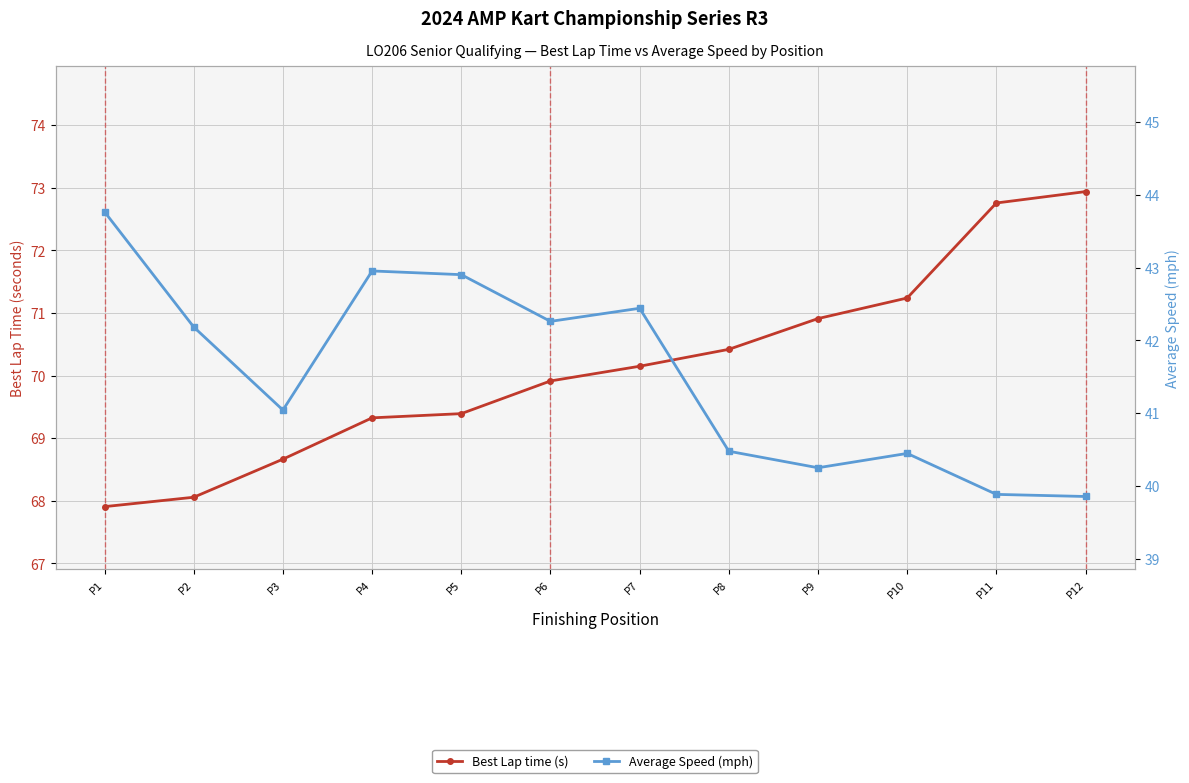

Does the chart display data point markers on the line(s)?

Yes